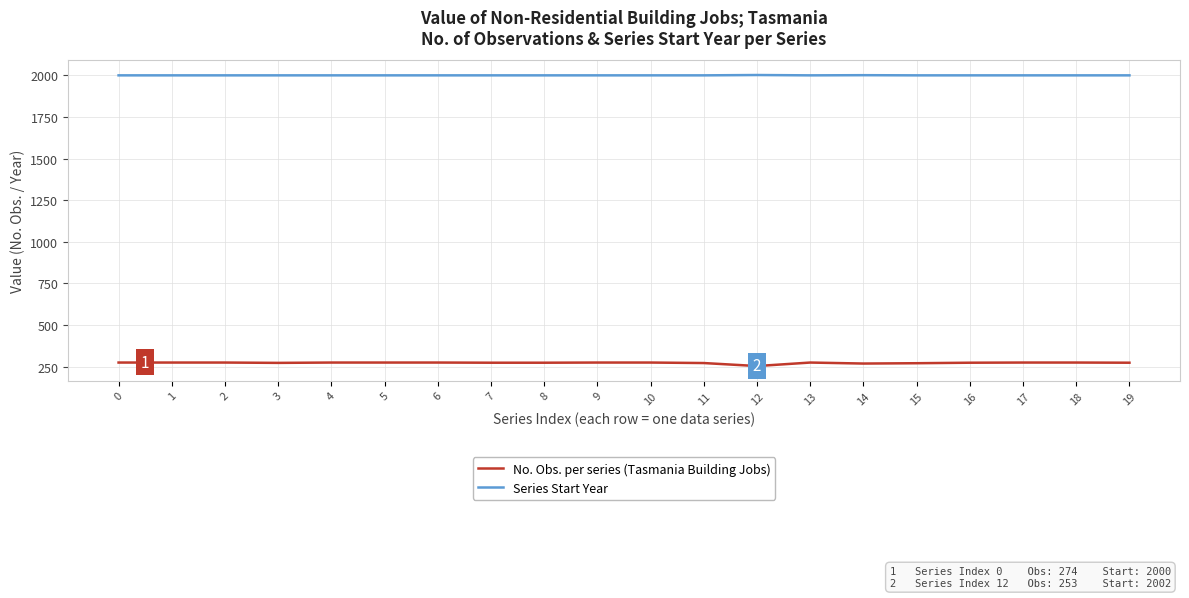

How many lines are shown in the chart?

2